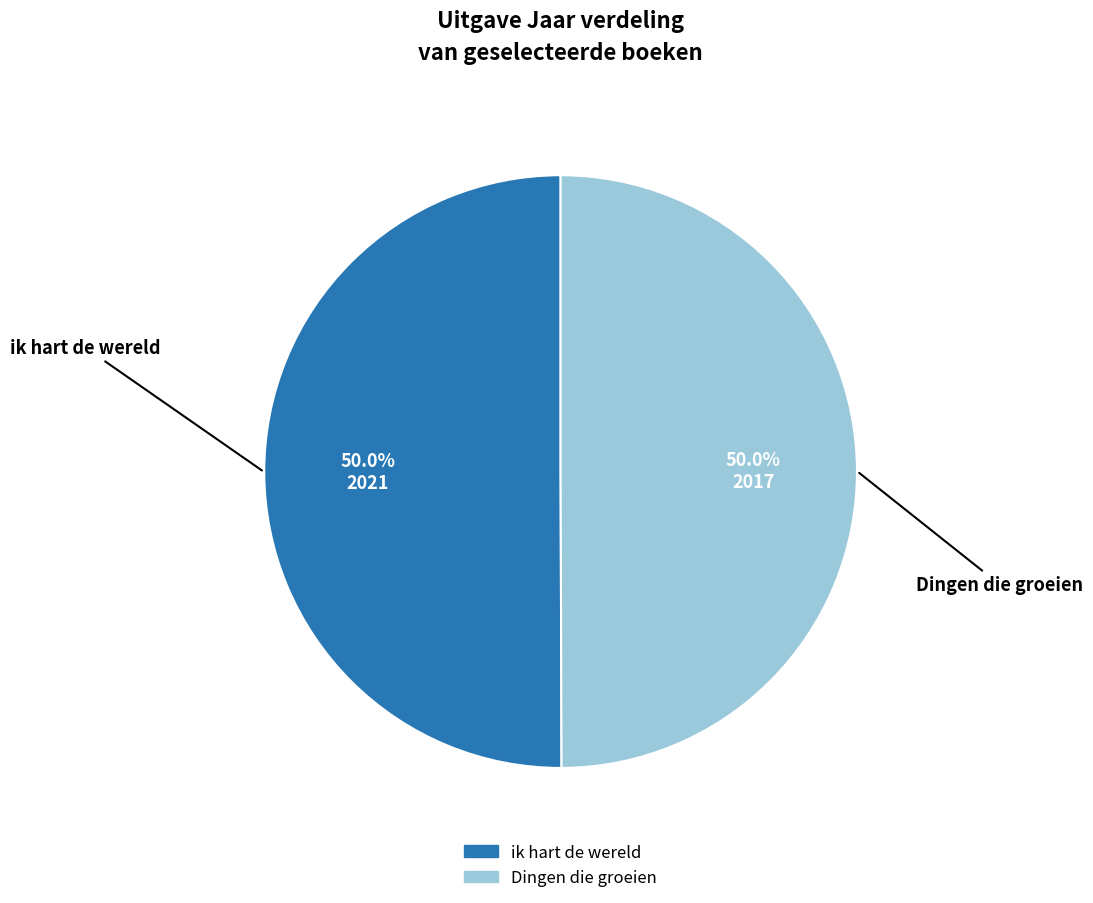

Approximately how many times larger is the value at ik hart de wereld compared to Dingen die groeien?

1.0